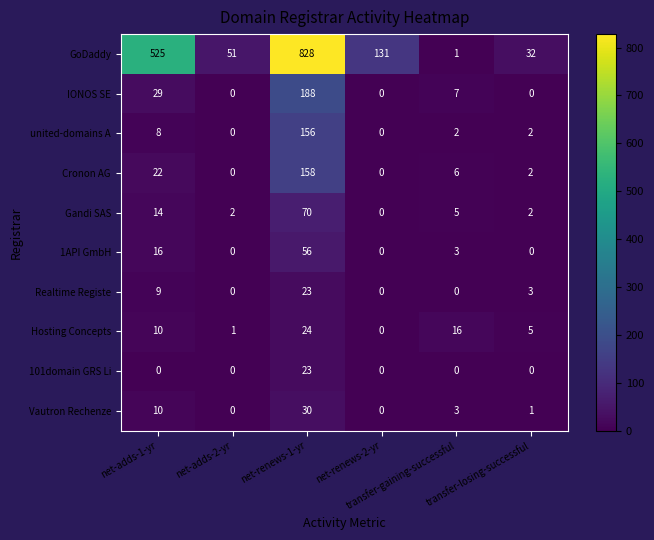

Count the Realtime Registe values in the range 0 to 9.

5